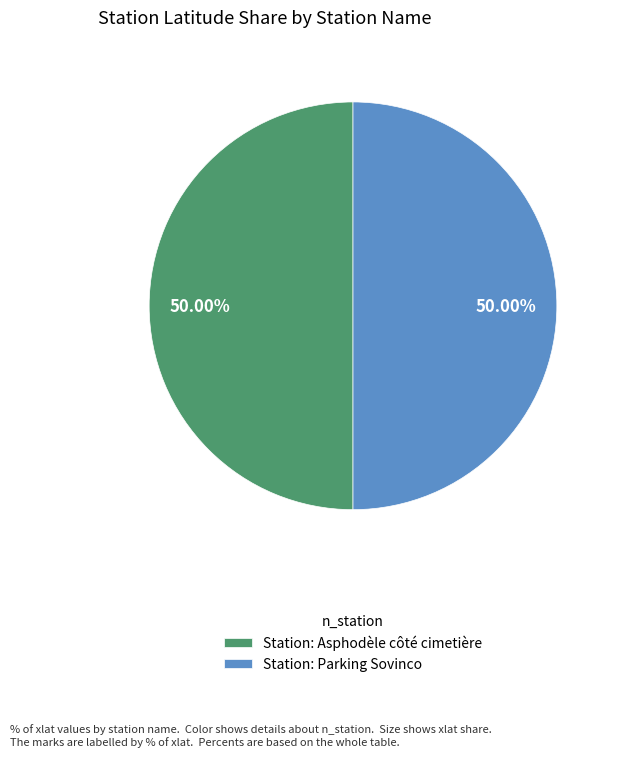

To the nearest percent, what is the average slice percentage?

50%